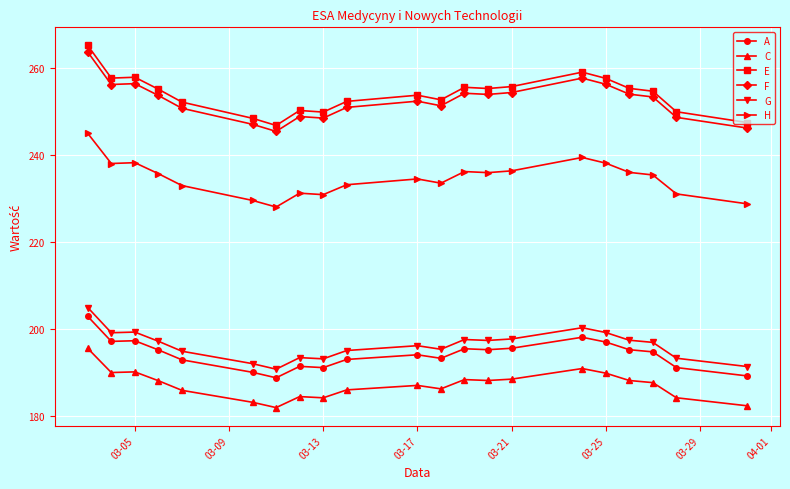

At how many categories does at least one series exceed 221?

21